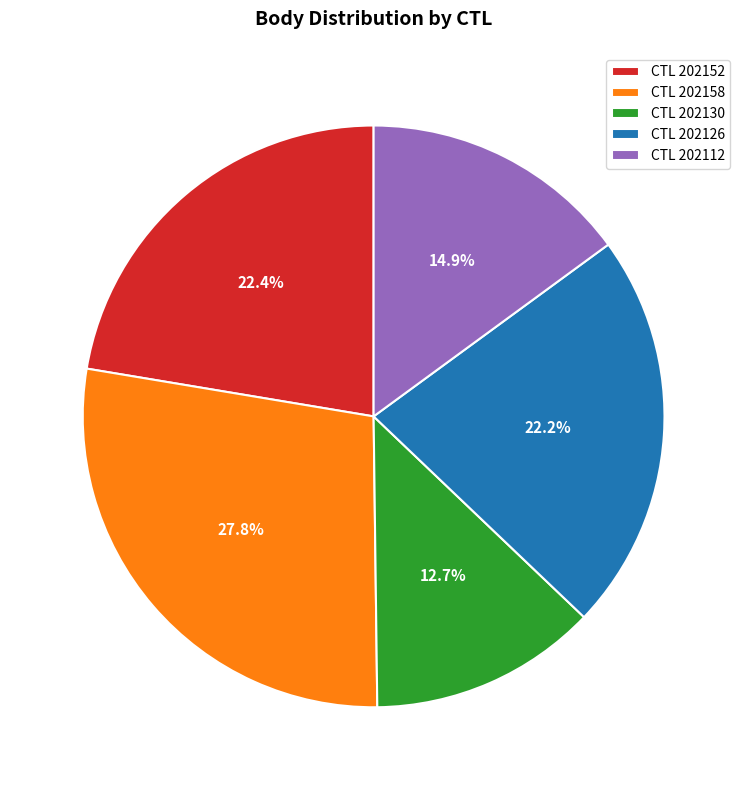

How many slices are in this pie chart?

5